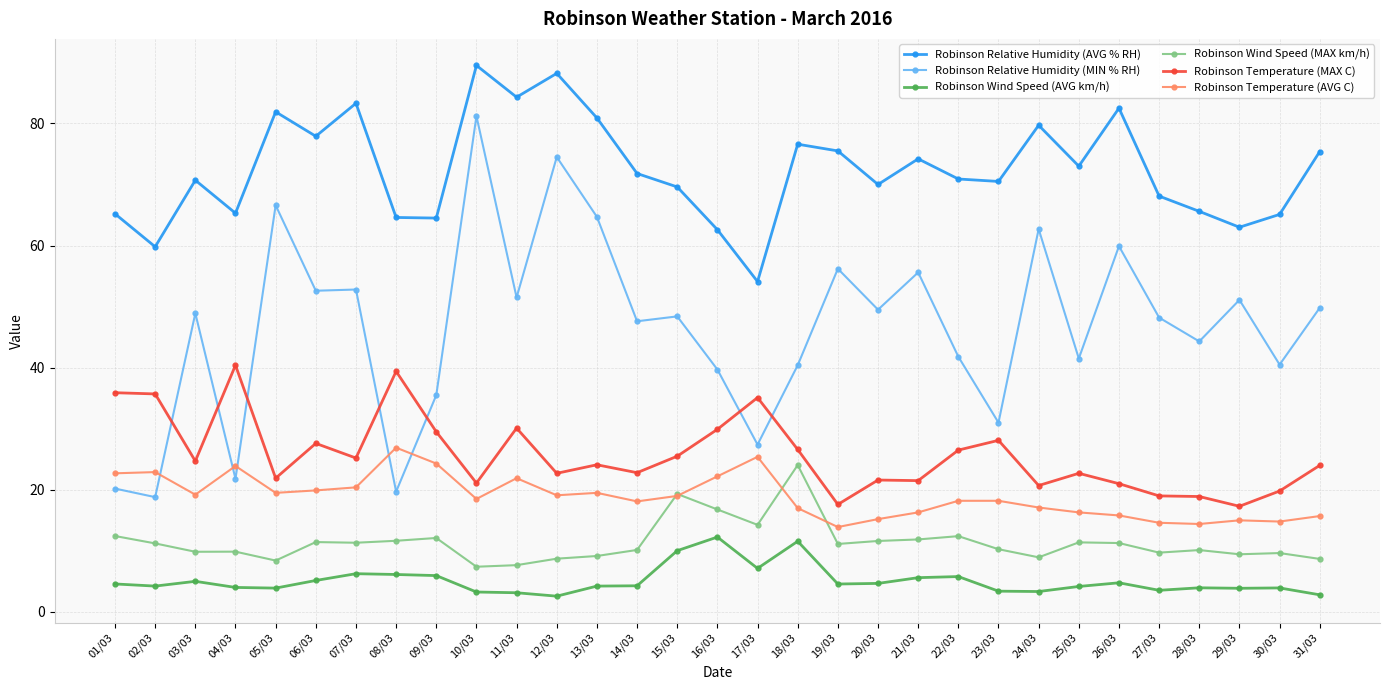

At which category does Robinson Temperature (MAX C) reach its first local valley?

03/03